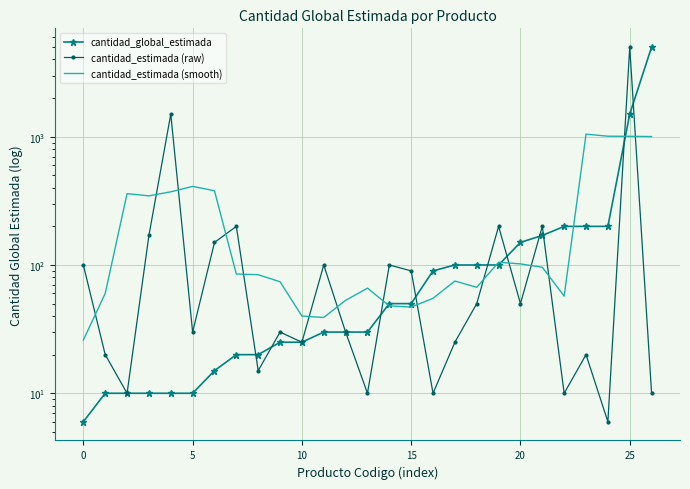

In cantidad_estimada (smooth), how many points are lower than both neighbors (excluding endpoints)?

5